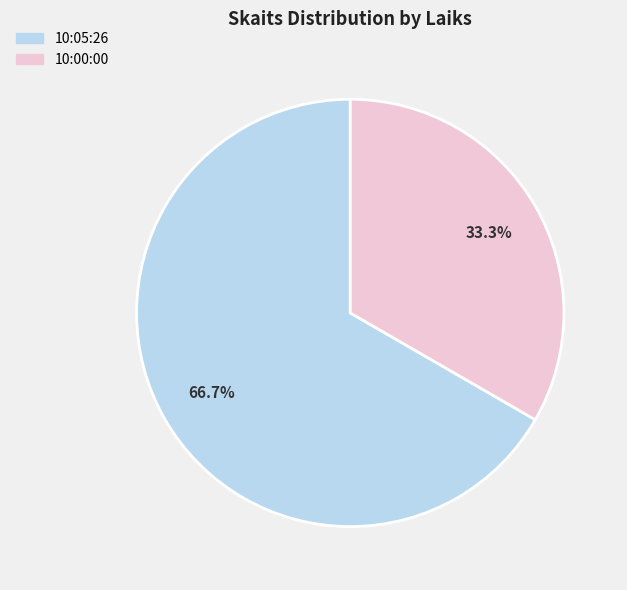

Which category has the biggest portion of the pie?

10:05:26